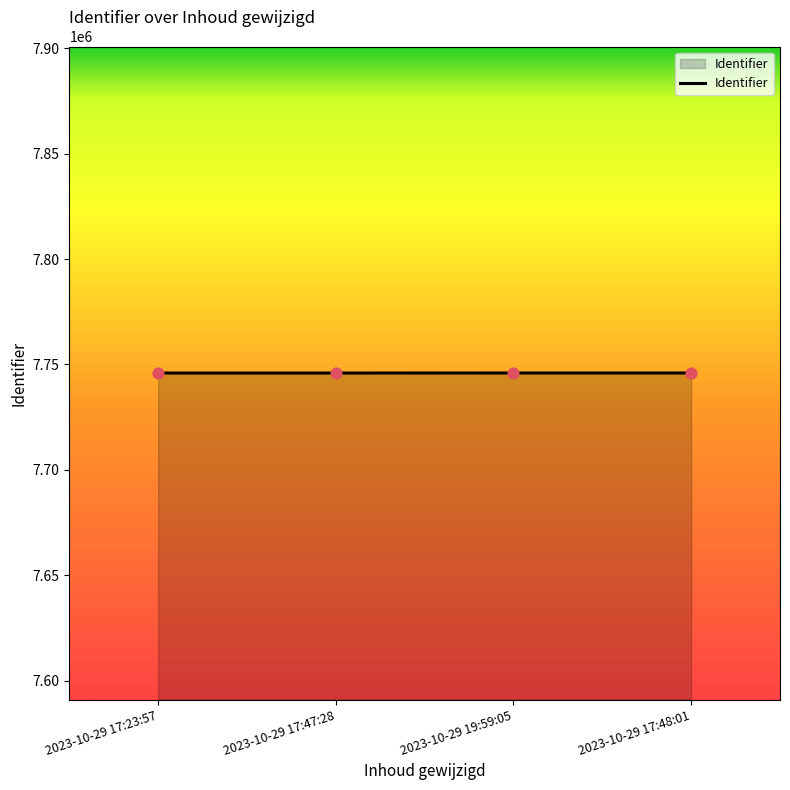

What is the ratio of the value at 2023-10-29 19:59:05 to the value at 2023-10-29 17:48:01?

1.0